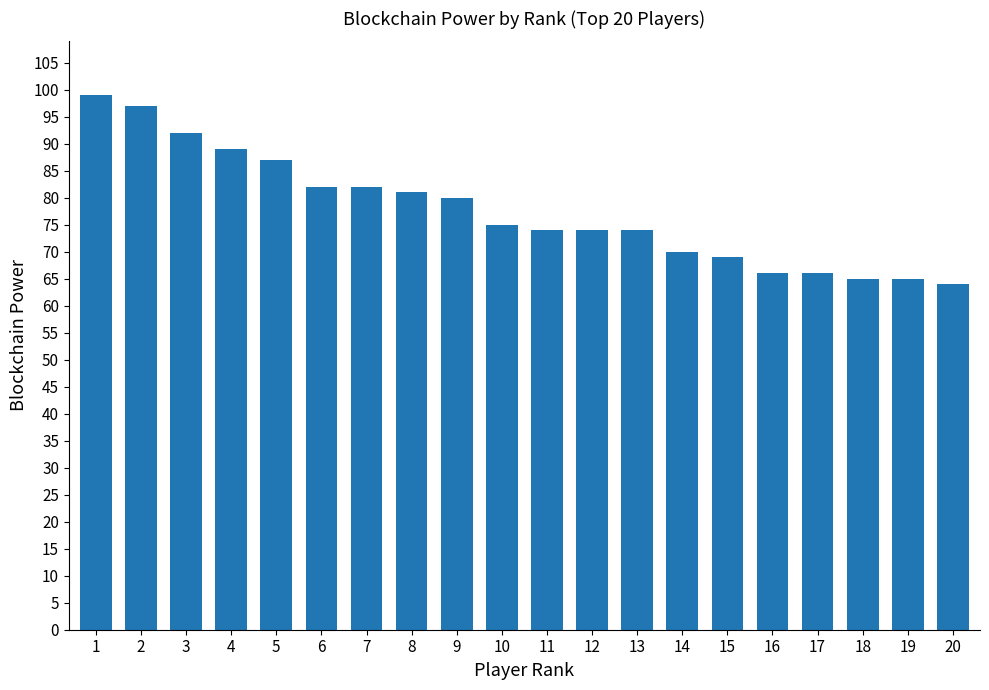

What is the difference between the second highest and second lowest values?

32